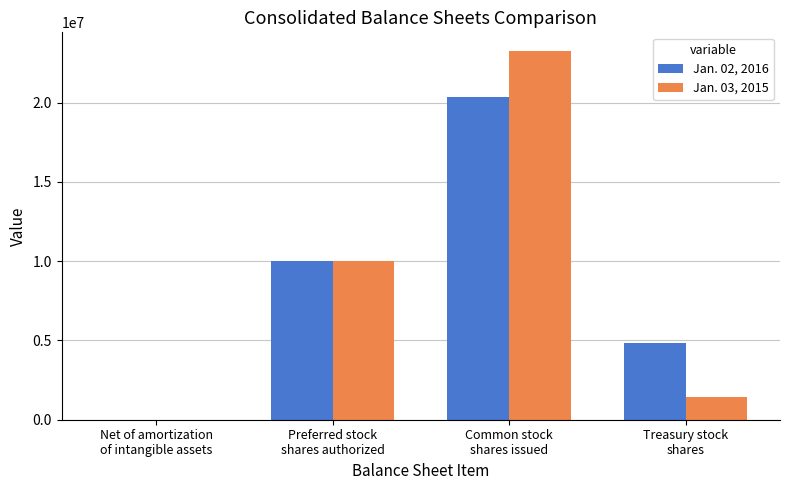

What is the maximum value shown in the chart?

23275000